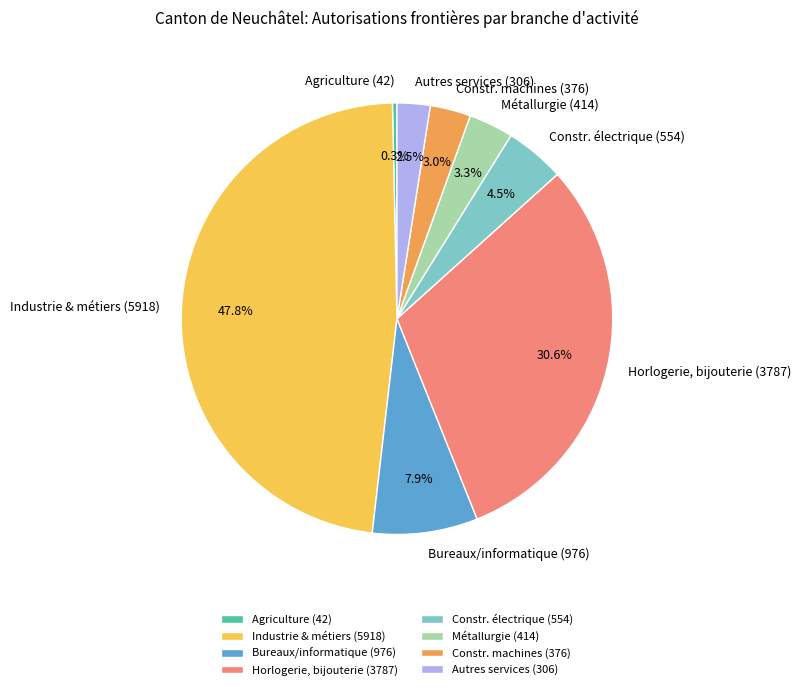

Between Autres services (306) and Bureaux/informatique (976), which is larger?

Bureaux/informatique (976)